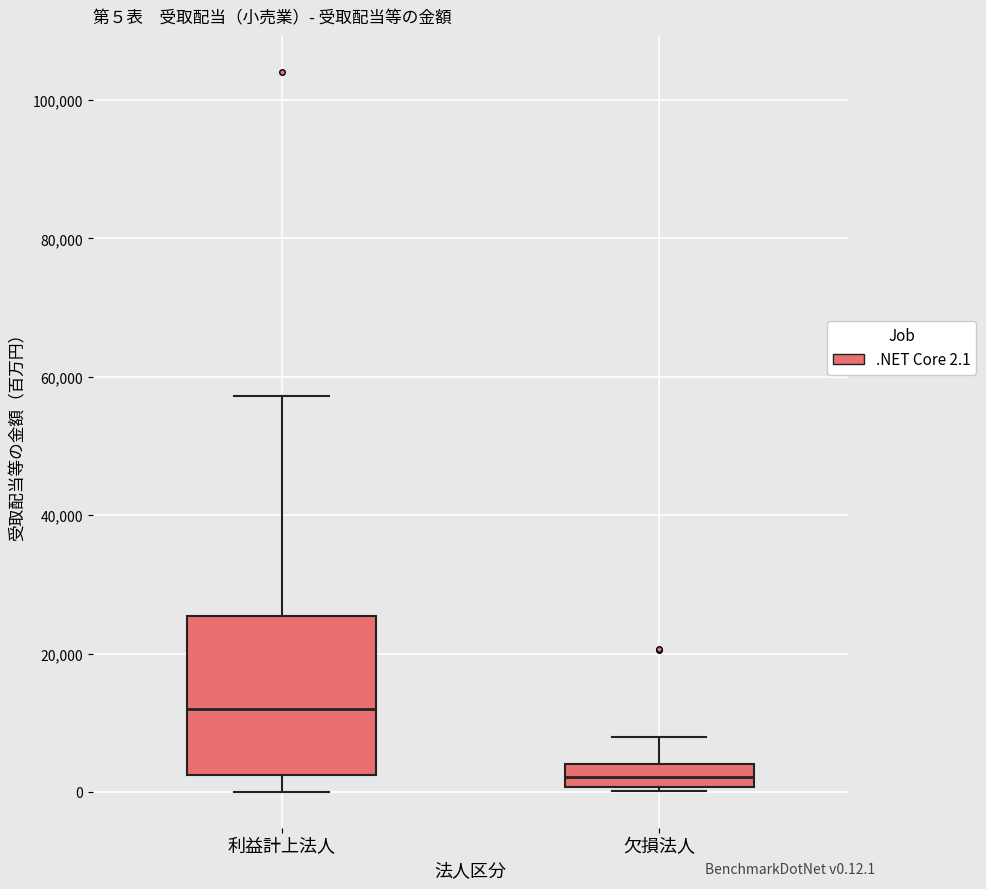

Which box's median line is the highest?

利益計上法人